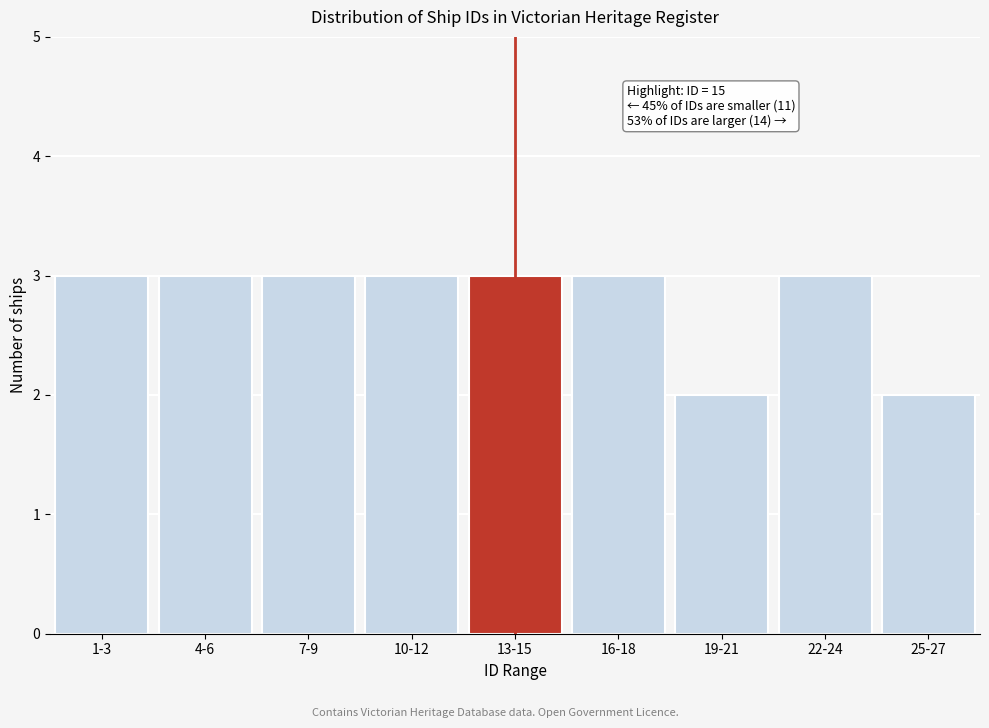

Reading left to right, list all the values displayed in this chart.

1-3=3	4-6=3	7-9=3	10-12=3	13-15=3	16-18=3	19-21=2	22-24=3	25-27=2